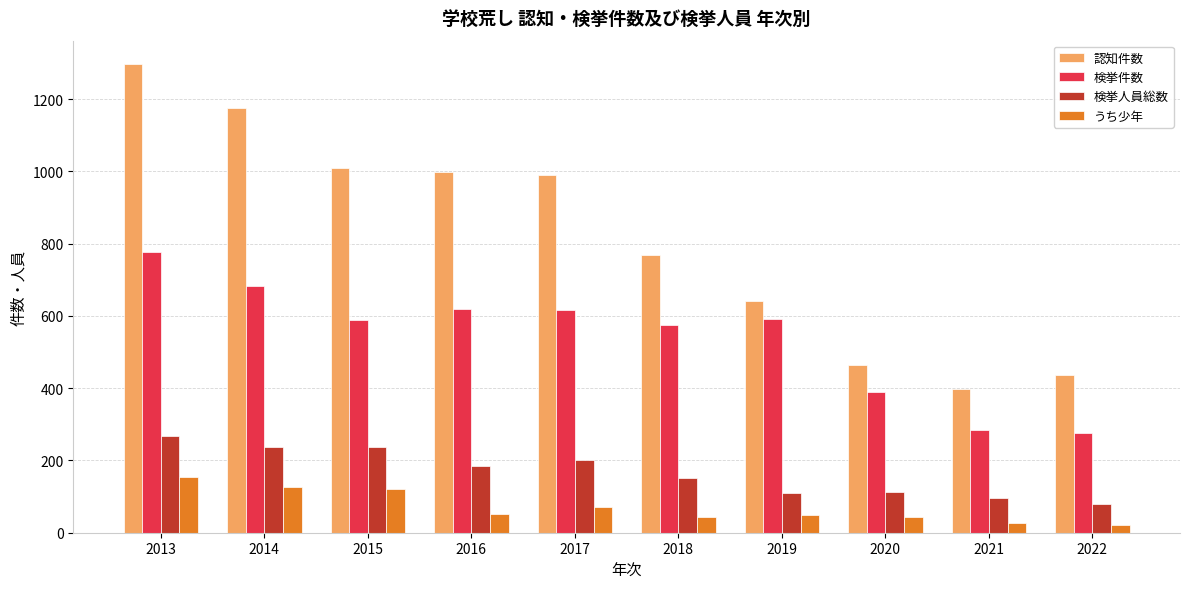

Where is うち少年 nearest to the value 87?

2017